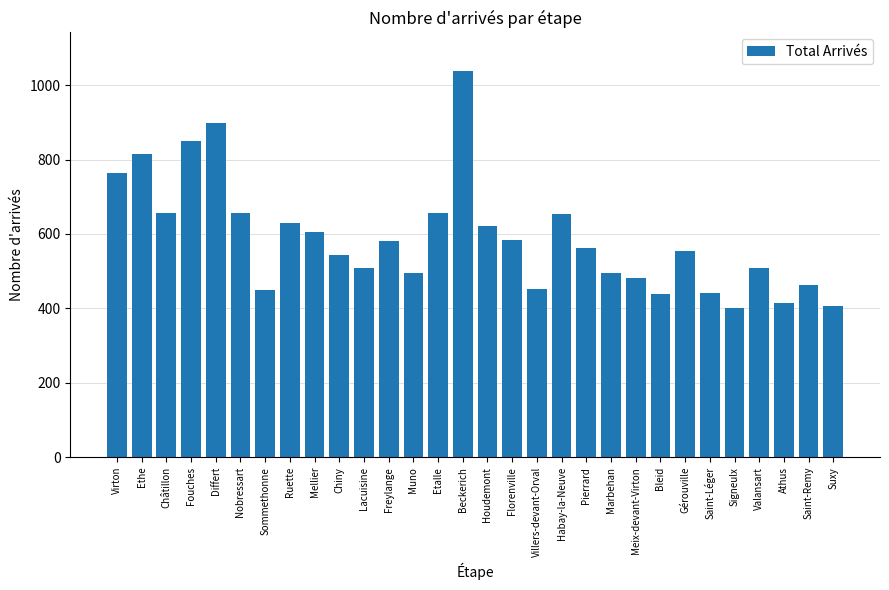

What is the maximum value shown in the chart?

1038